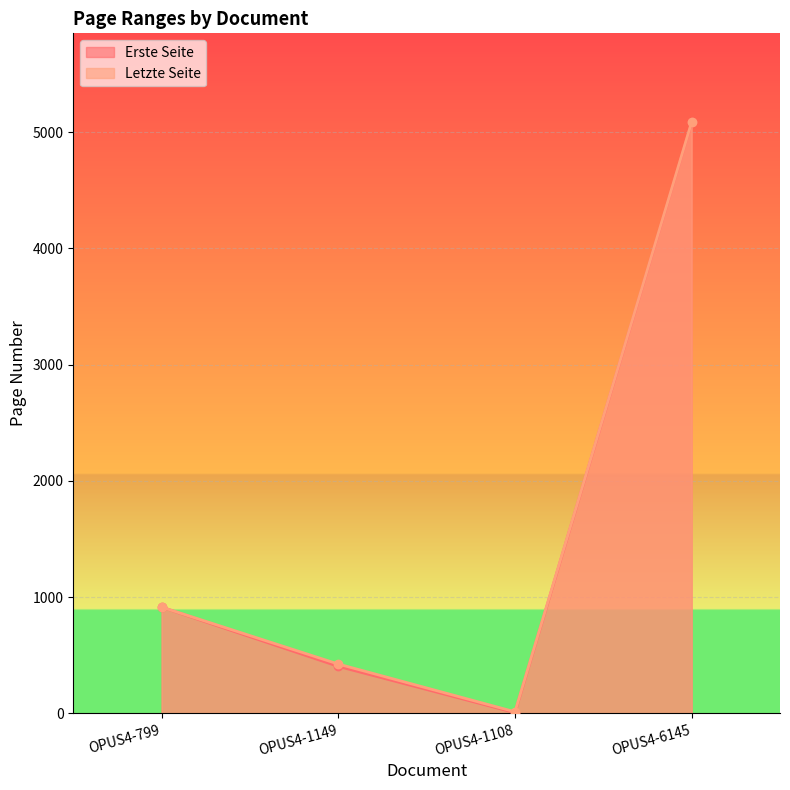

What is the total value across all series at OPUS4-6145?

10173